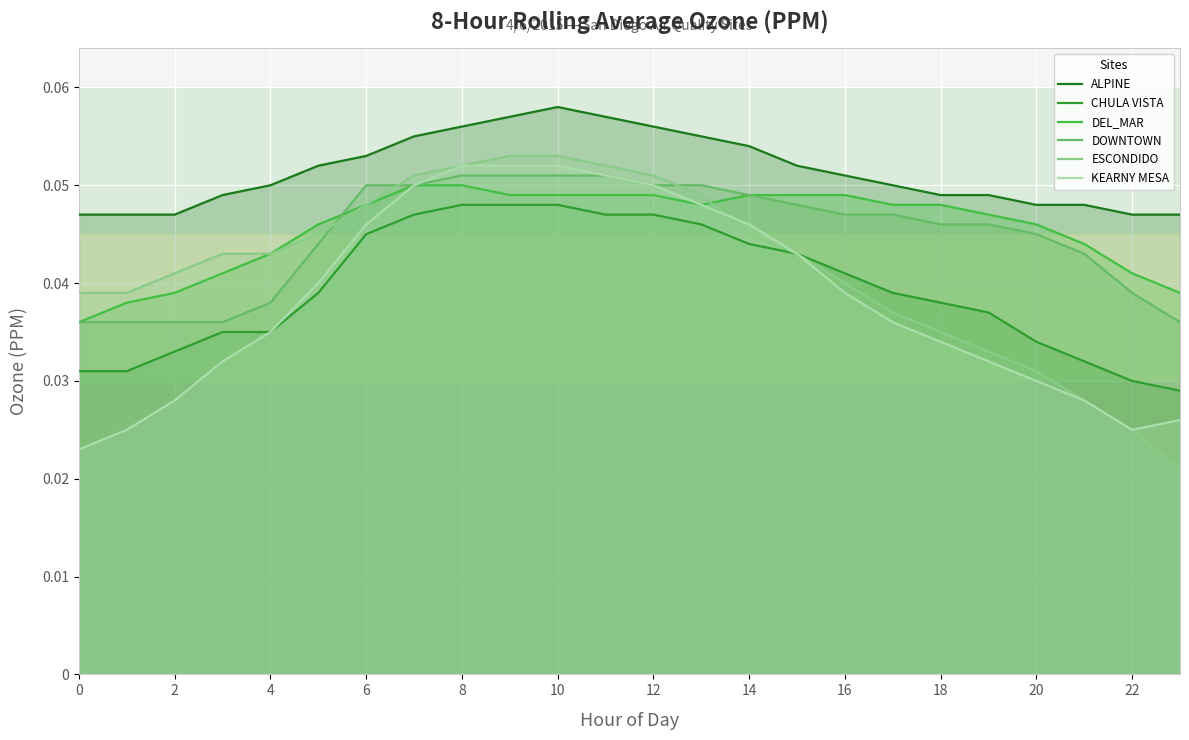

After their last crossing, which series has the higher values: DEL_MAR or ESCONDIDO?

DEL_MAR